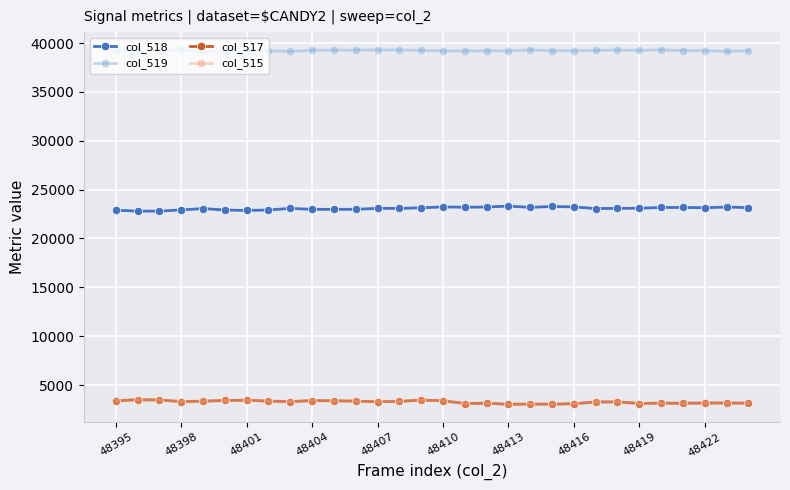

True or false: col_519 has more than 2 interior local peaks.

True